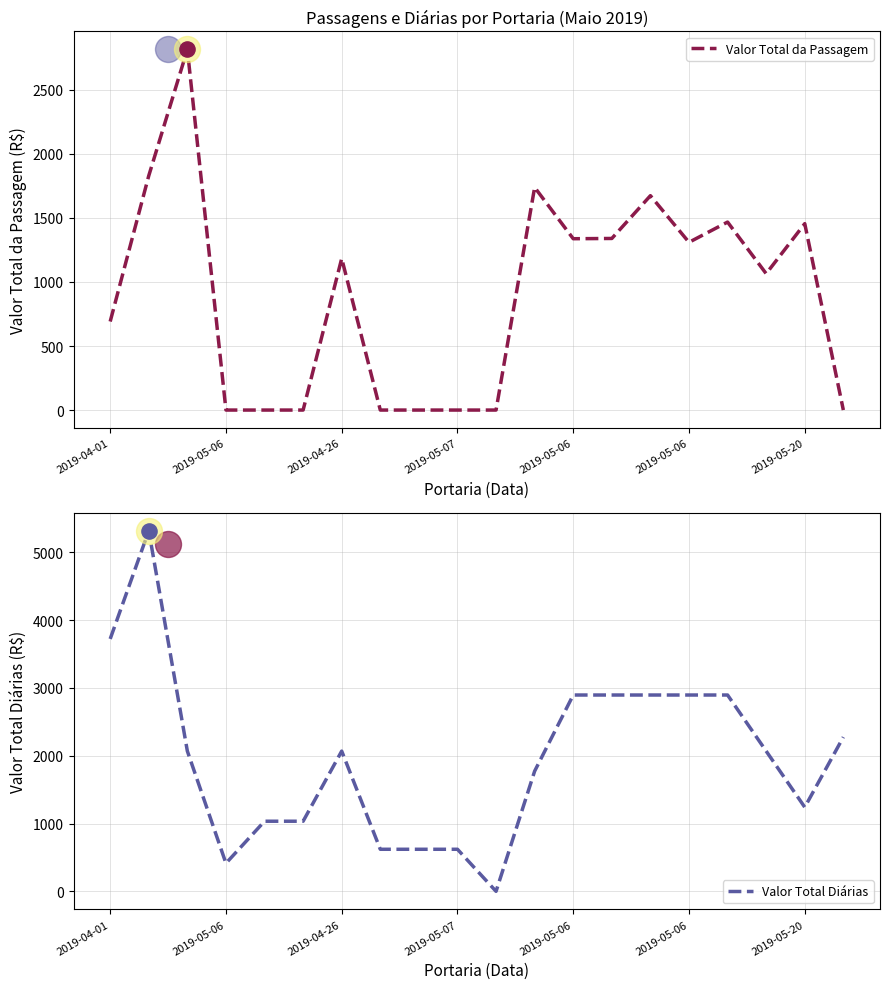

Is the value of Valor Total da Passagem at 2019-04-26 greater than the value of Valor Total Diárias at 2019-05-06?

Yes